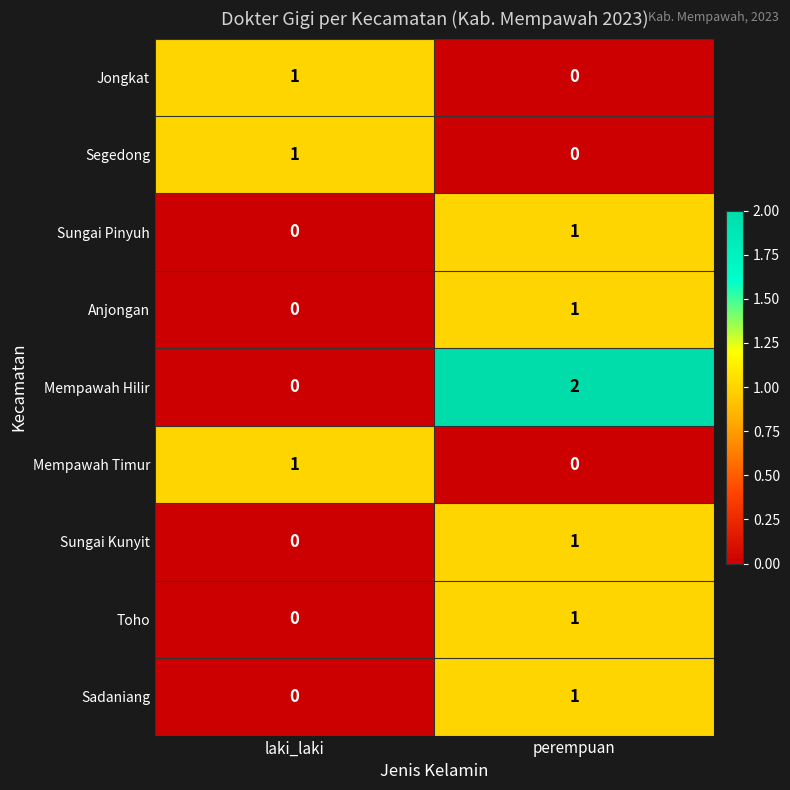

At which label does Sadaniang reach its minimum?

laki_laki